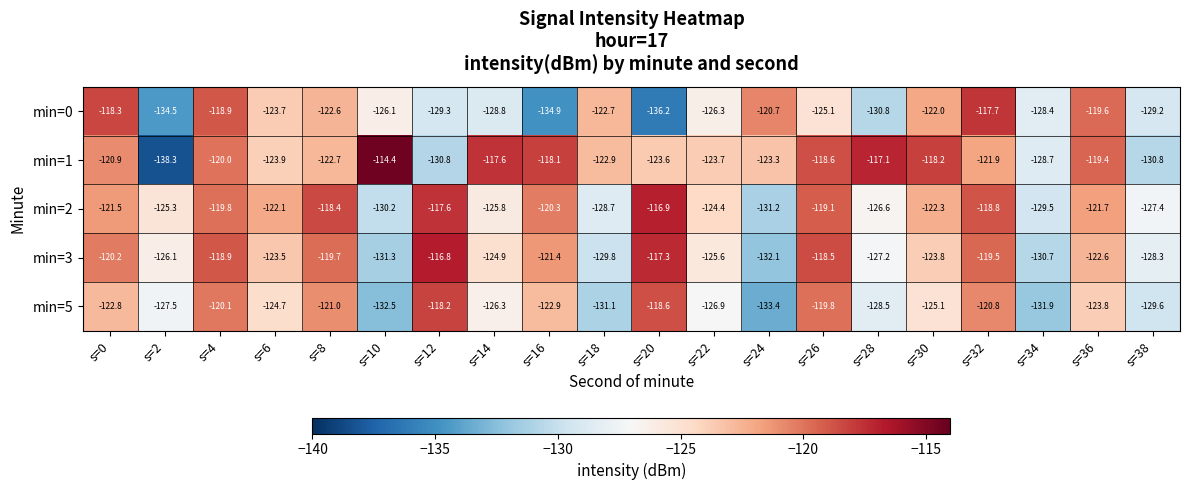

What is the sum of all min=2 values?

-2467.6